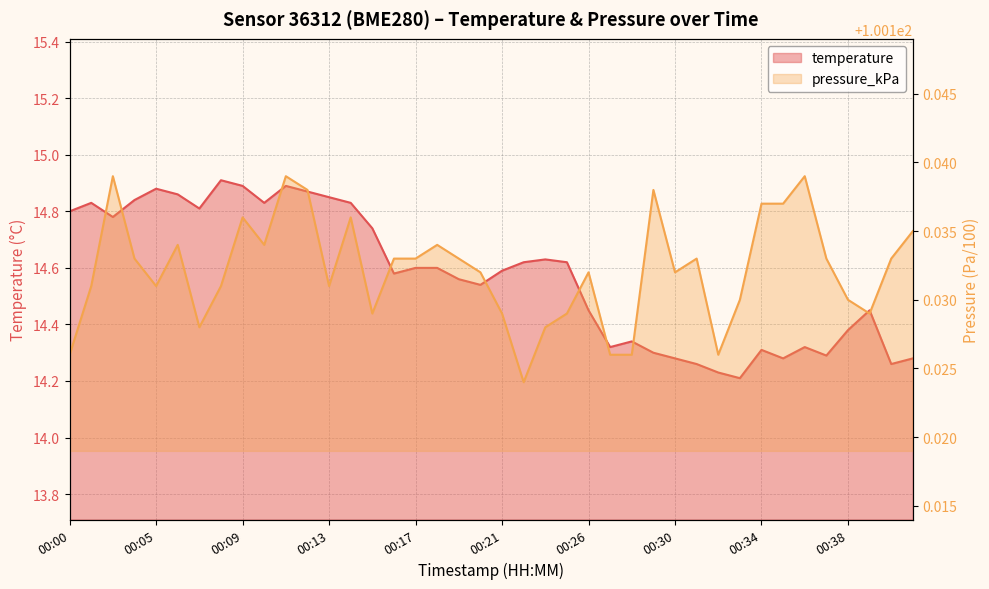

At which category does temperature reach its first local valley?

00:03